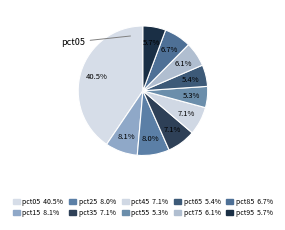

Count the number of slices in the pie.

10